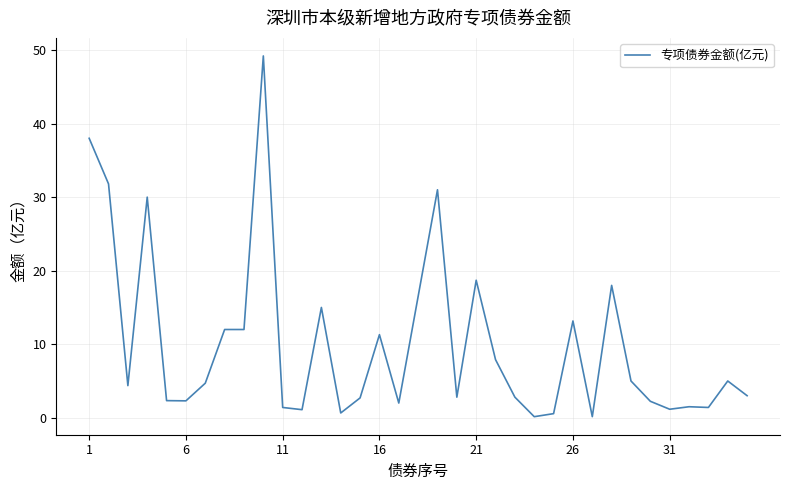

What is the difference between the maximum and minimum values?

49.1